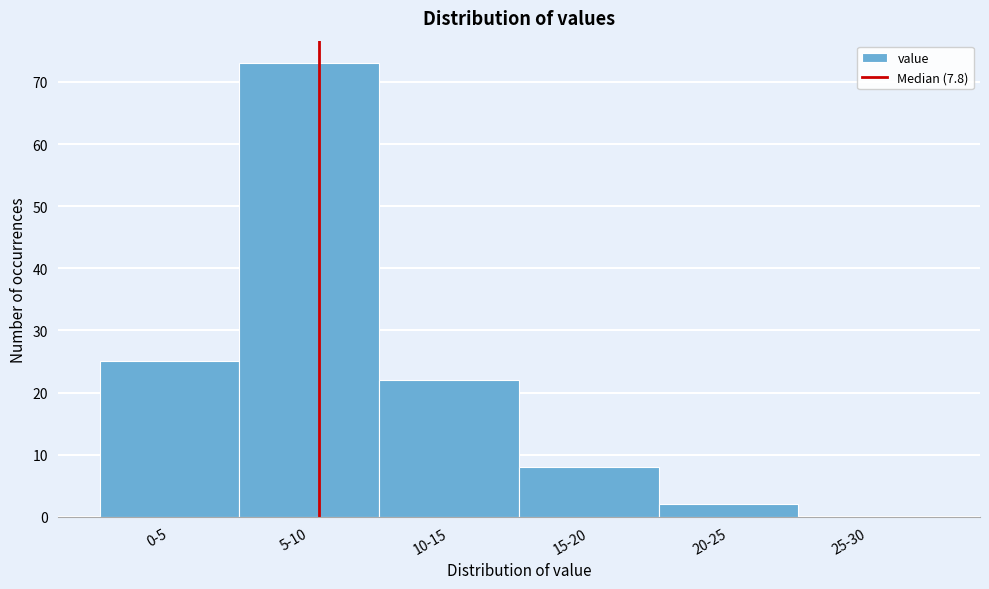

Reading left to right, extract all data points from this chart.

0-5=25	5-10=73	10-15=22	15-20=8	20-25=2	25-30=0